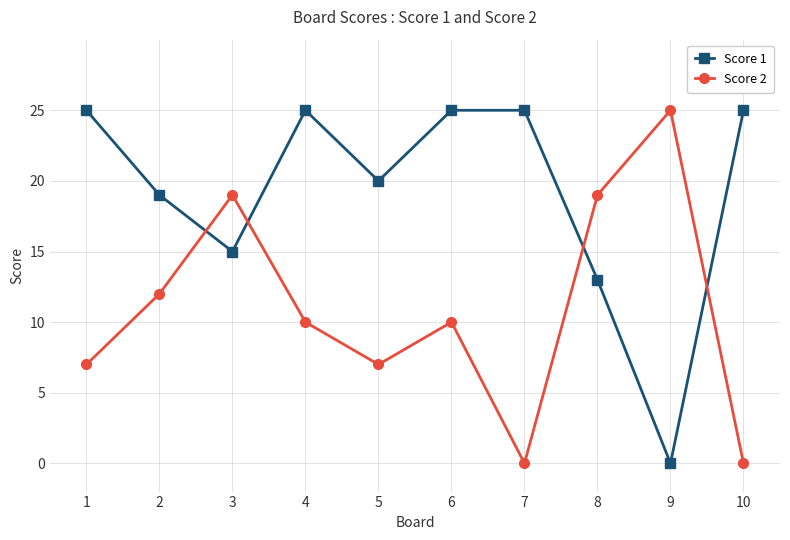

How many positive values does the Score 1 series have?

9